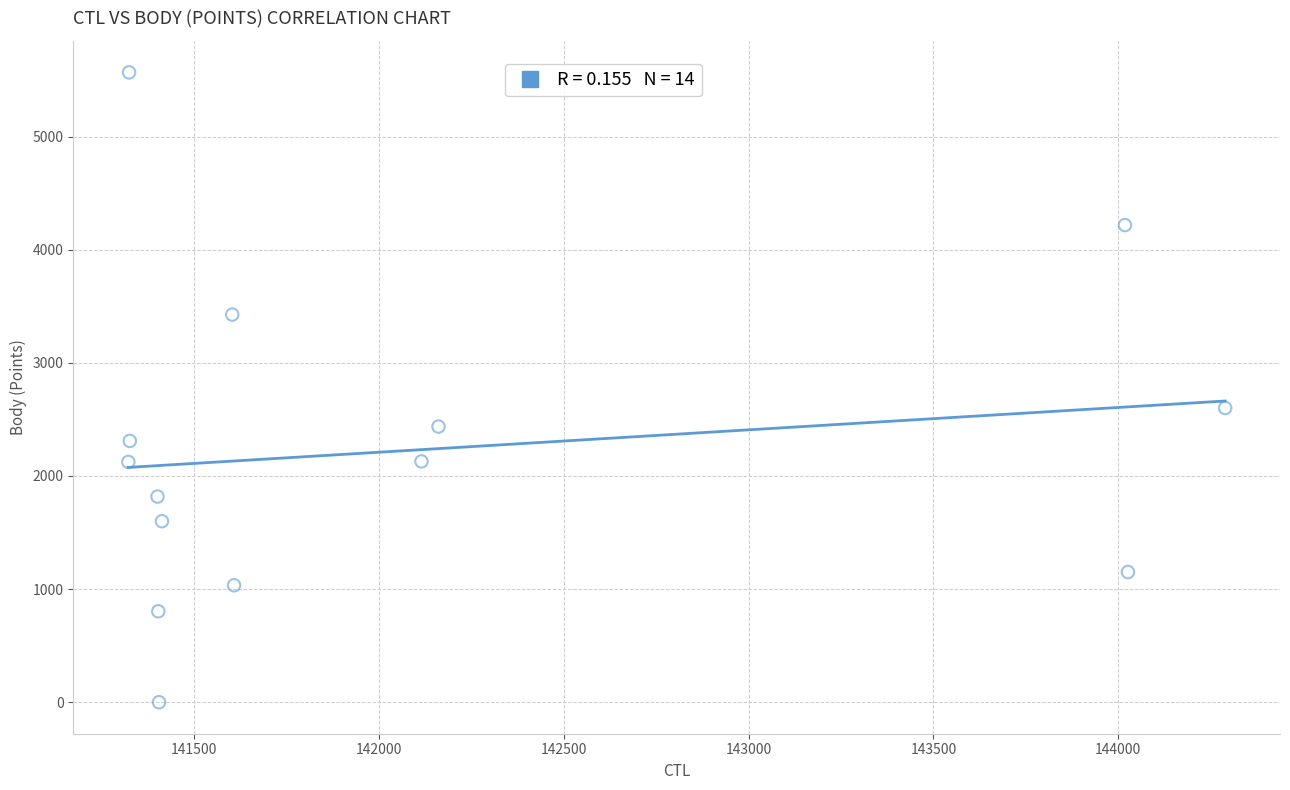

What Y value in the scatter plot is closest to 2784?

2601